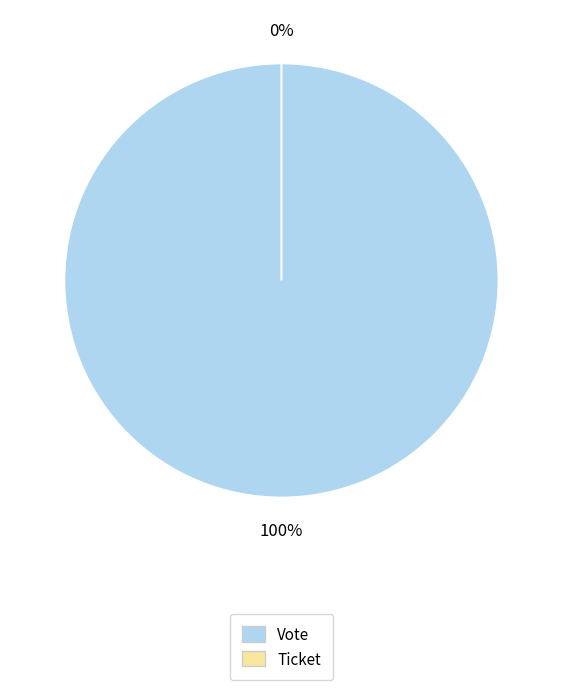

Which category has the biggest portion of the pie?

Vote